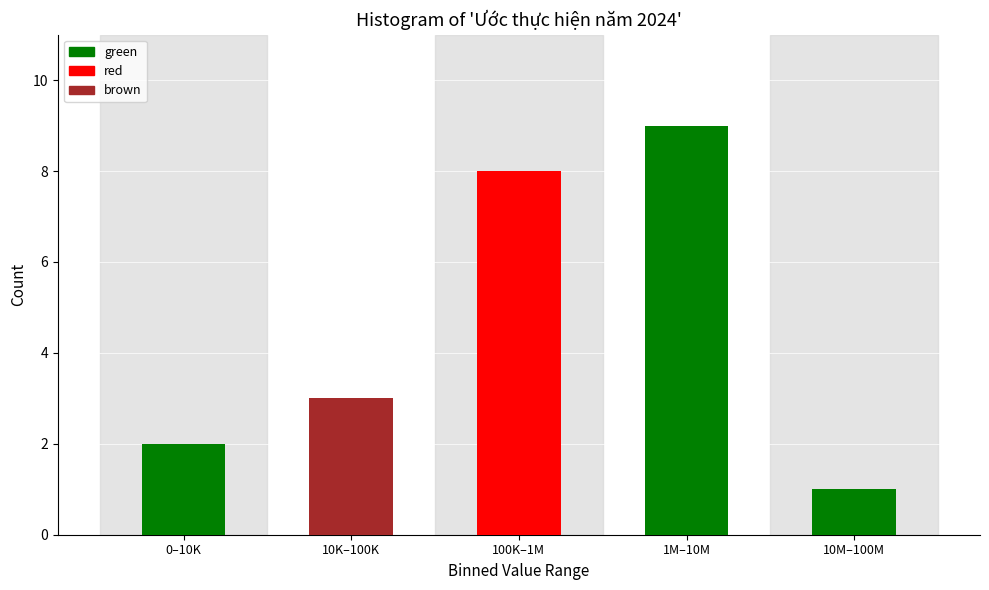

Reading right to left, transcribe all the data shown in this chart.

1	9	8	3	2